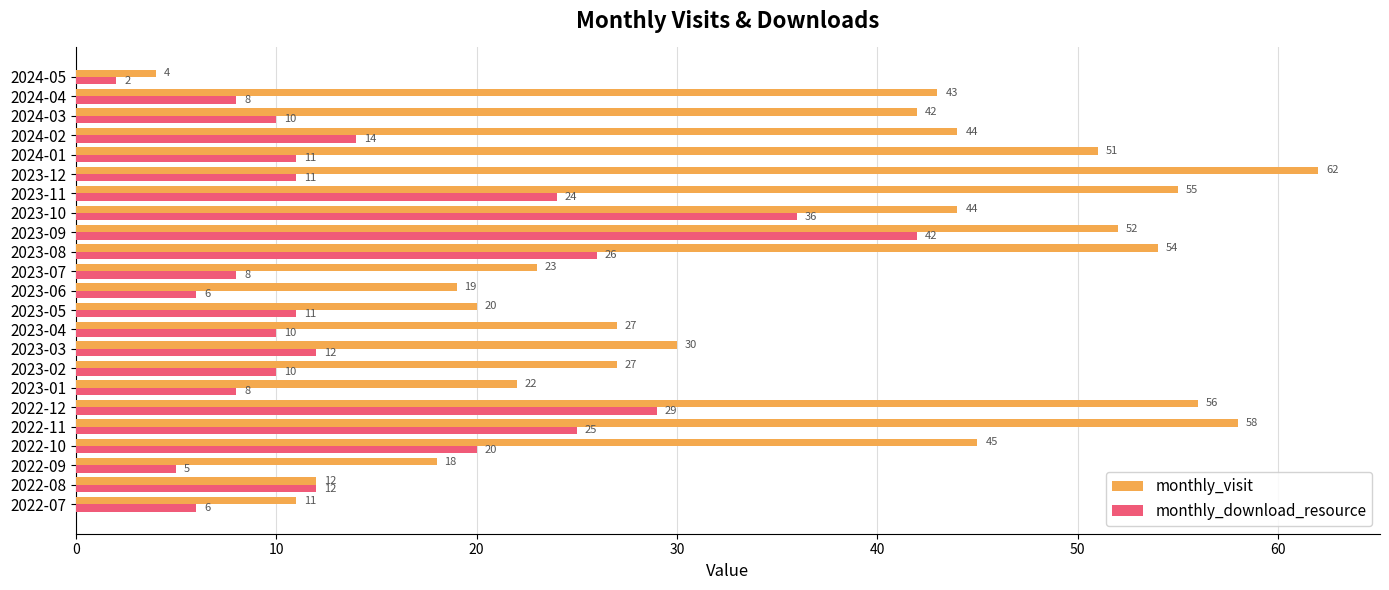

Read the monthly_download_resource value at 2023-05, to the nearest 10.

10